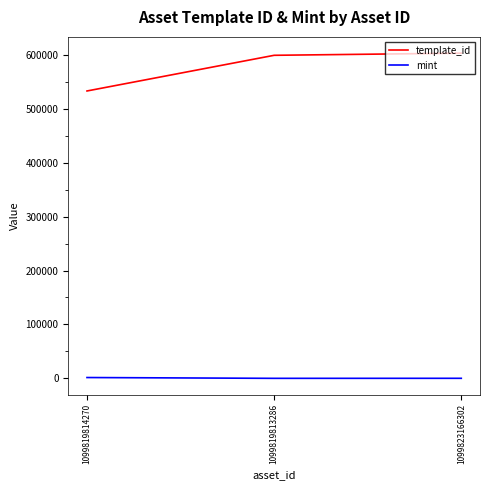

Between 1099819814270 and 1099819813286, which series saw the biggest shift?

template_id